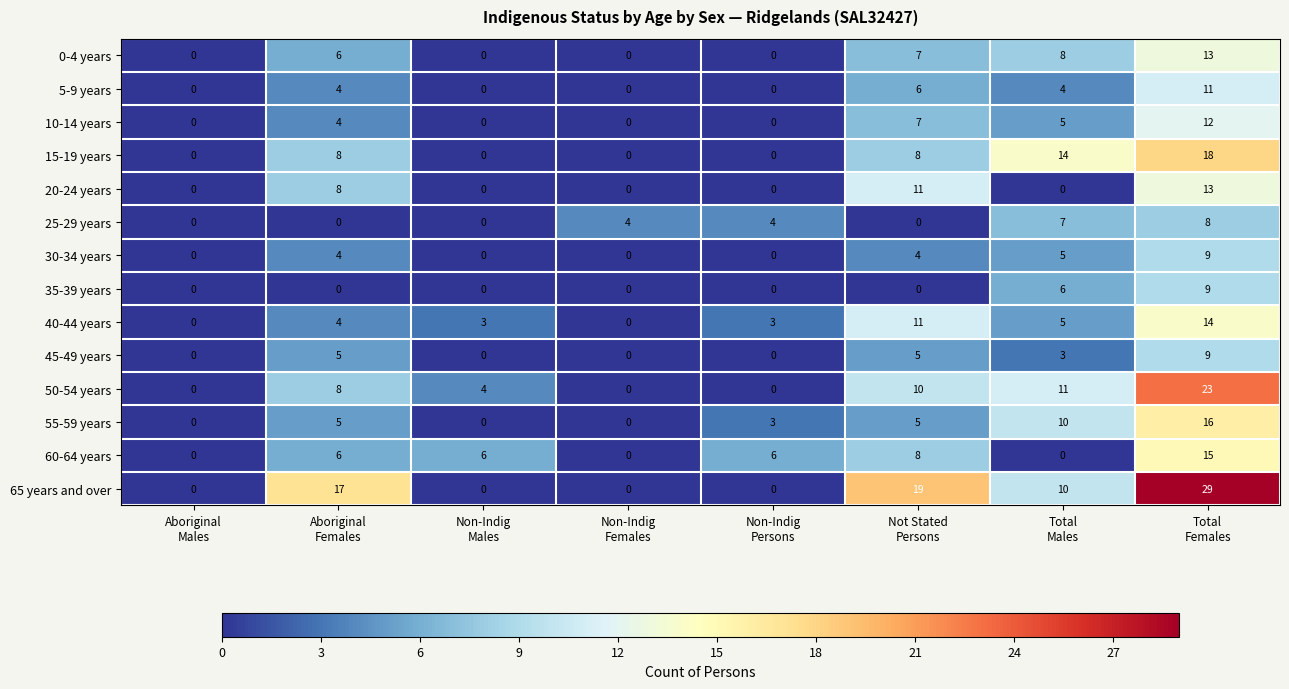

How many 10-14 years values are between 0 and 7?

7